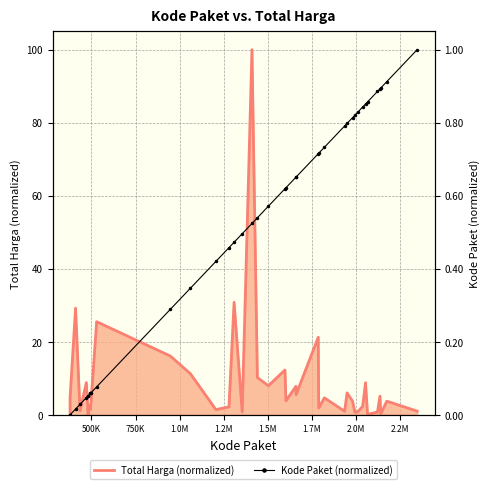

What are all the series names shown in the legend?

Total Harga (normalized), Kode Paket (normalized)